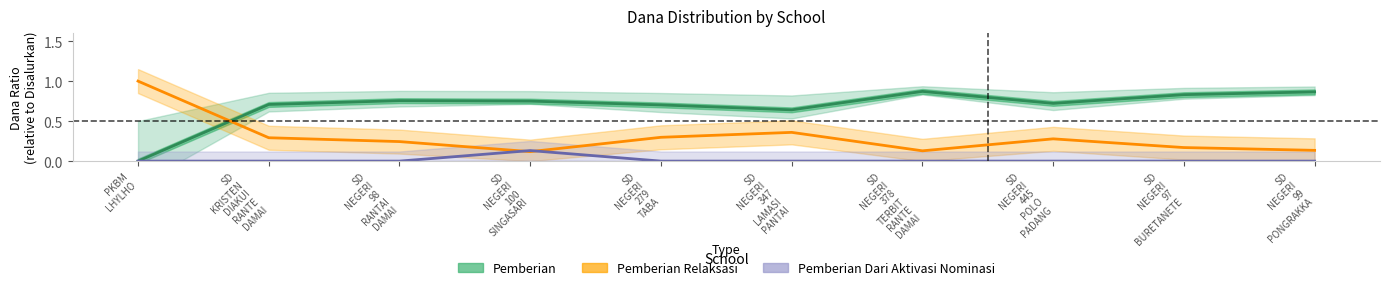

At which label does Pemberian reach its peak?

SD
NEGERI
378
TERBIT
RANTE
DAMAI